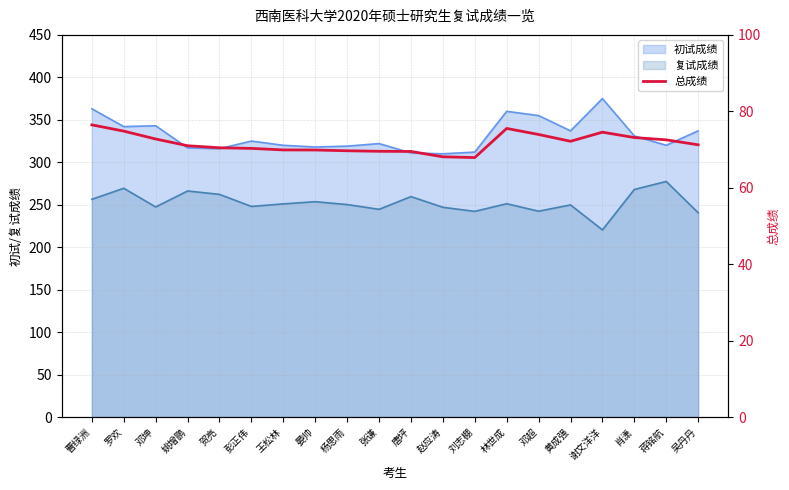

What is the average value?

71.7